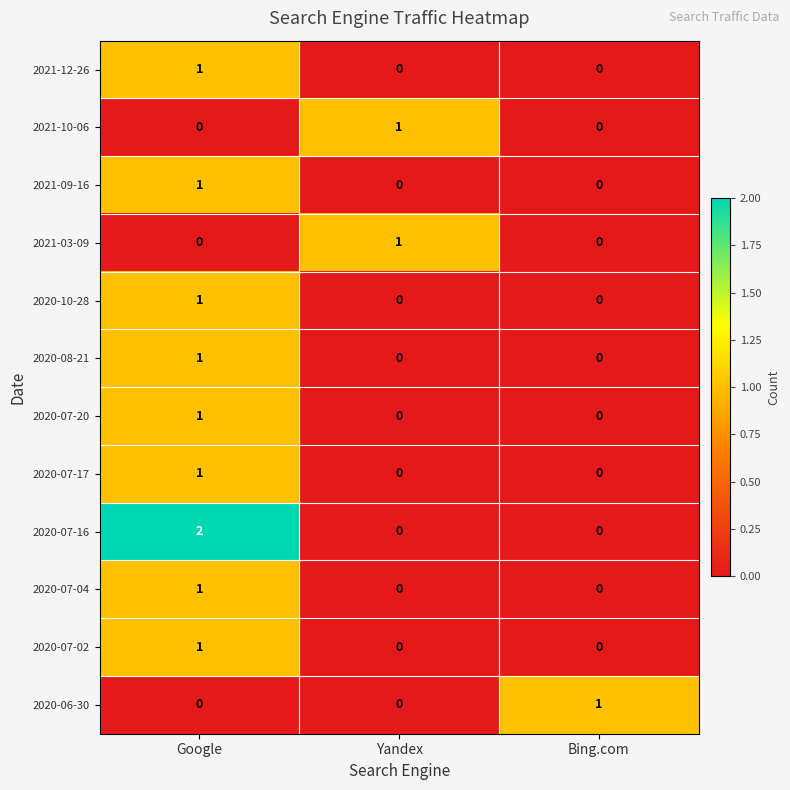

True or false: 2020-06-30 has a value of -1 at Yandex.

False